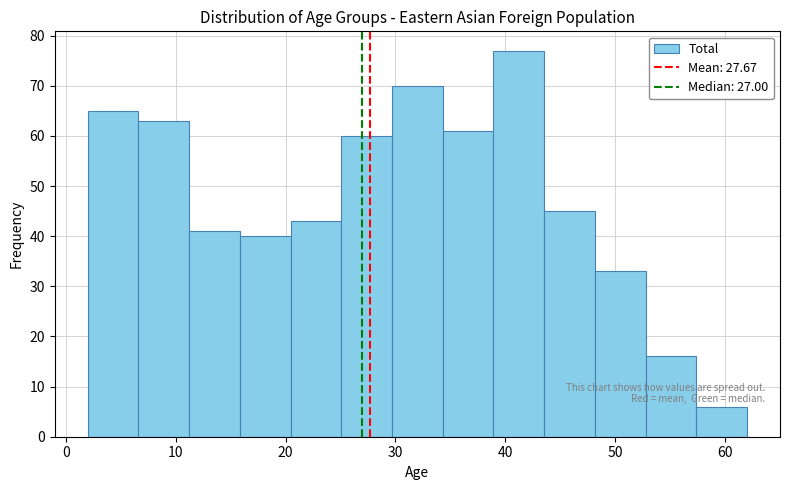

Reading left to right, list every bar in this chart as the range it spans on the x-axis followed by its height. Neither the bar edges nor the heights are printed on the chart, so give them approximately, as read against the axes.

2 to 7: 65
7 to 11: 63
11 to 16: 41
16 to 20: 40
20 to 25: 43
25 to 30: 60
30 to 34: 70
34 to 39: 61
39 to 44: 77
44 to 48: 45
48 to 53: 33
53 to 57: 16
57 to 62: 6